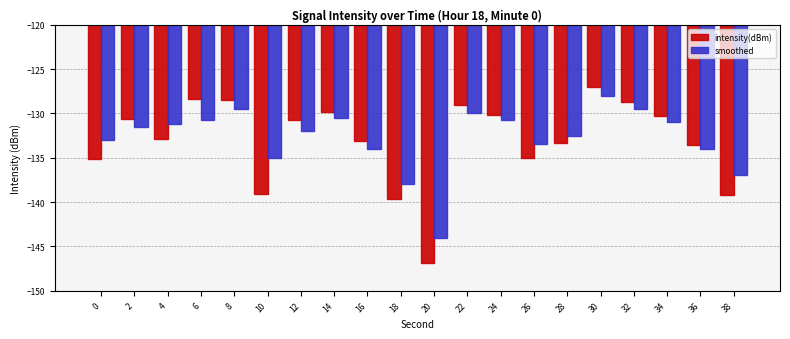

The smoothed series shows -129.5 at 8. True or false?

True